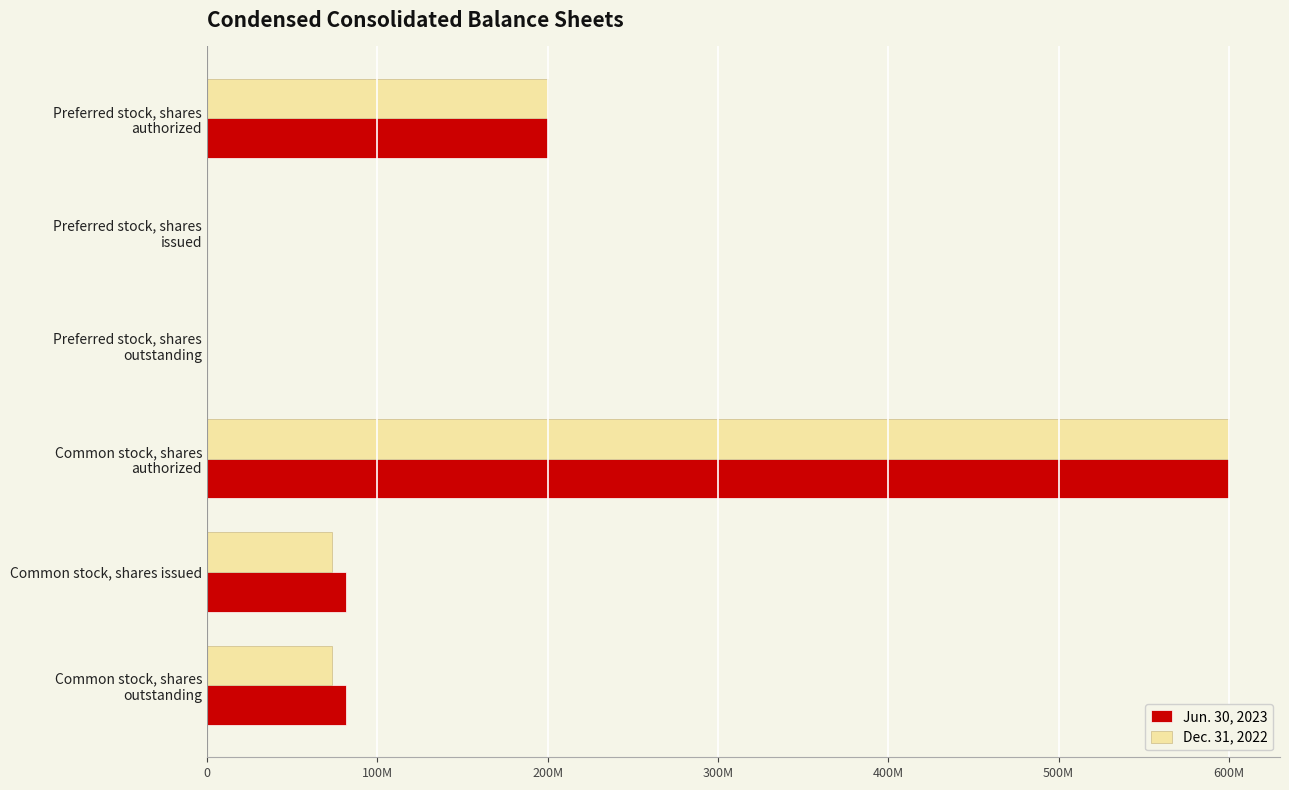

What are all the series names shown in the legend?

Jun. 30, 2023, Dec. 31, 2022